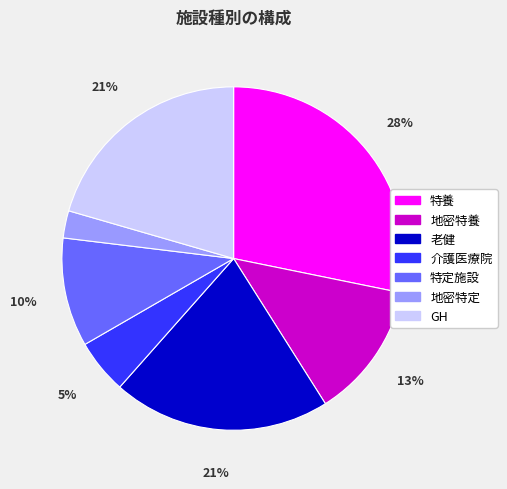

Do GH and 介護医療院 together represent more than half of the pie?

No